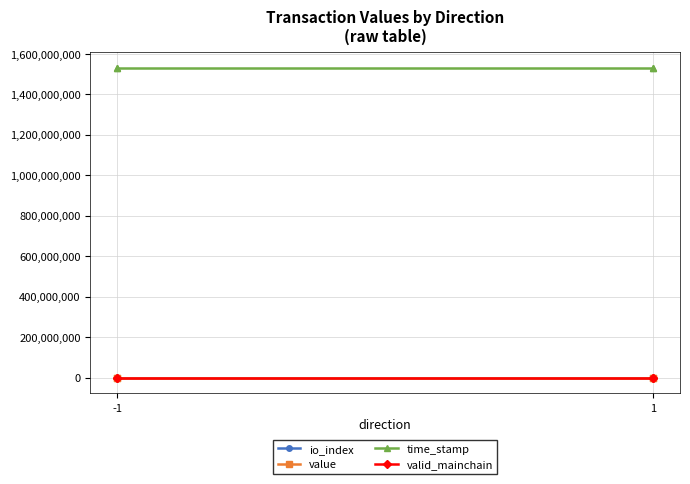

Rank the series by their maximum value, from highest to lowest.

time_stamp, value, io_index, valid_mainchain